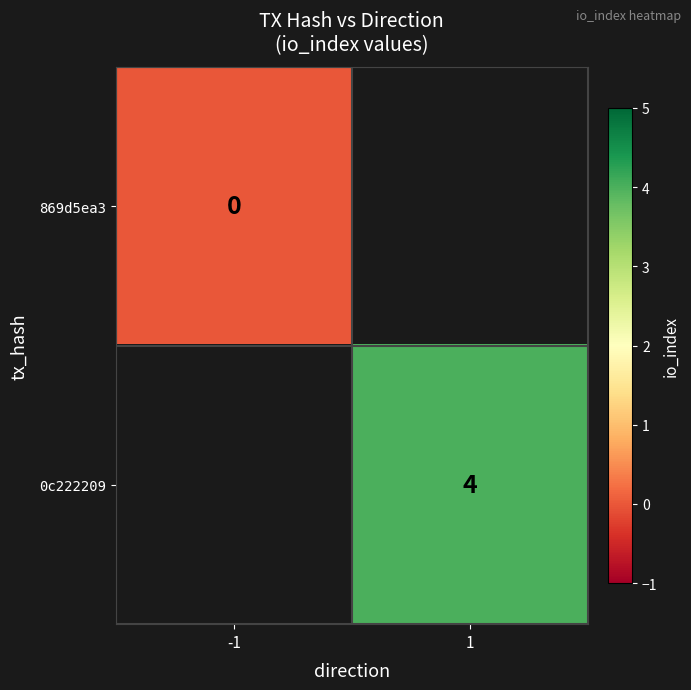

True or false: 0c222209 has a value of 2 at 1.

False